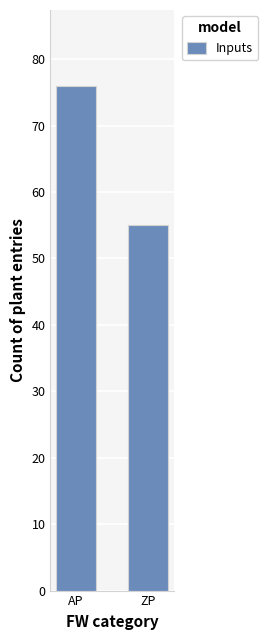

What is the maximum value shown in the chart?

76